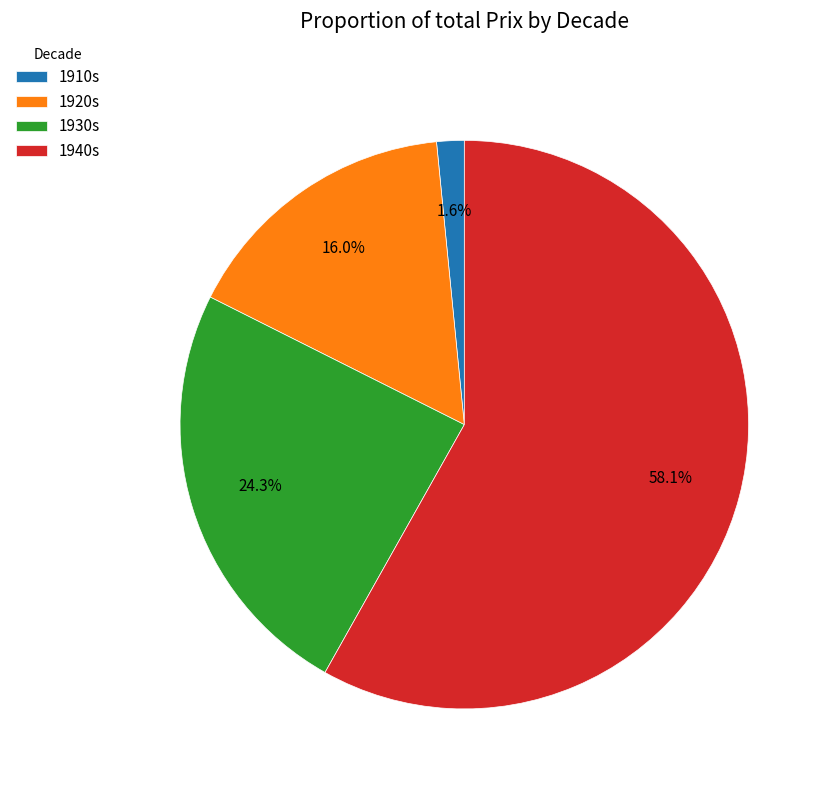

Which has a higher value, 1930s or 1910s?

1930s